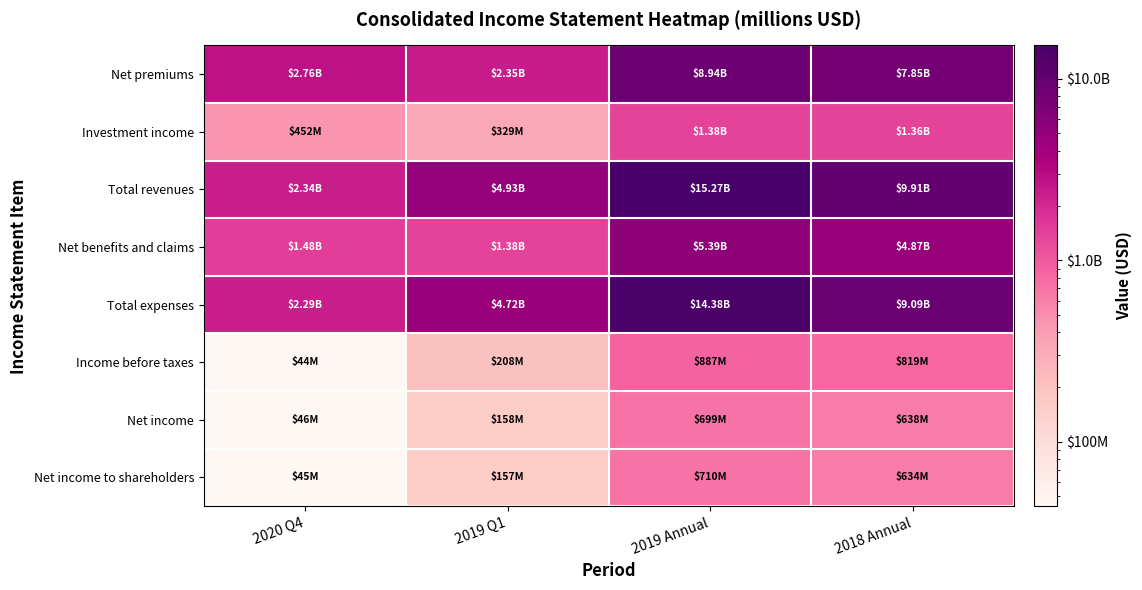

Reading left to right, list all the values displayed in this chart.

Net premiums: 2020 Q4=2755100000	2019 Q1=2354800000	2019 Annual=8944000000	2018 Annual=7849300000
Investment income: 2020 Q4=452000000	2019 Q1=329200000	2019 Annual=1384700000	2018 Annual=1361300000
Total revenues: 2020 Q4=2338200000	2019 Q1=4927000000	2019 Annual=15265100000	2018 Annual=9912400000
Net benefits and claims: 2020 Q4=1478800000	2019 Q1=1377000000	2019 Annual=5392200000	2018 Annual=4870000000
Total expenses: 2020 Q4=2294100000	2019 Q1=4719000000	2019 Annual=14378100000	2018 Annual=9093400000
Income before taxes: 2020 Q4=44100000	2019 Q1=208000000	2019 Annual=887000000	2018 Annual=819000000
Net income: 2020 Q4=46000000	2019 Q1=157500000	2019 Annual=699400000	2018 Annual=638000000
Net income to shareholders: 2020 Q4=44700000	2019 Q1=156800000	2019 Annual=709500000	2018 Annual=633700000